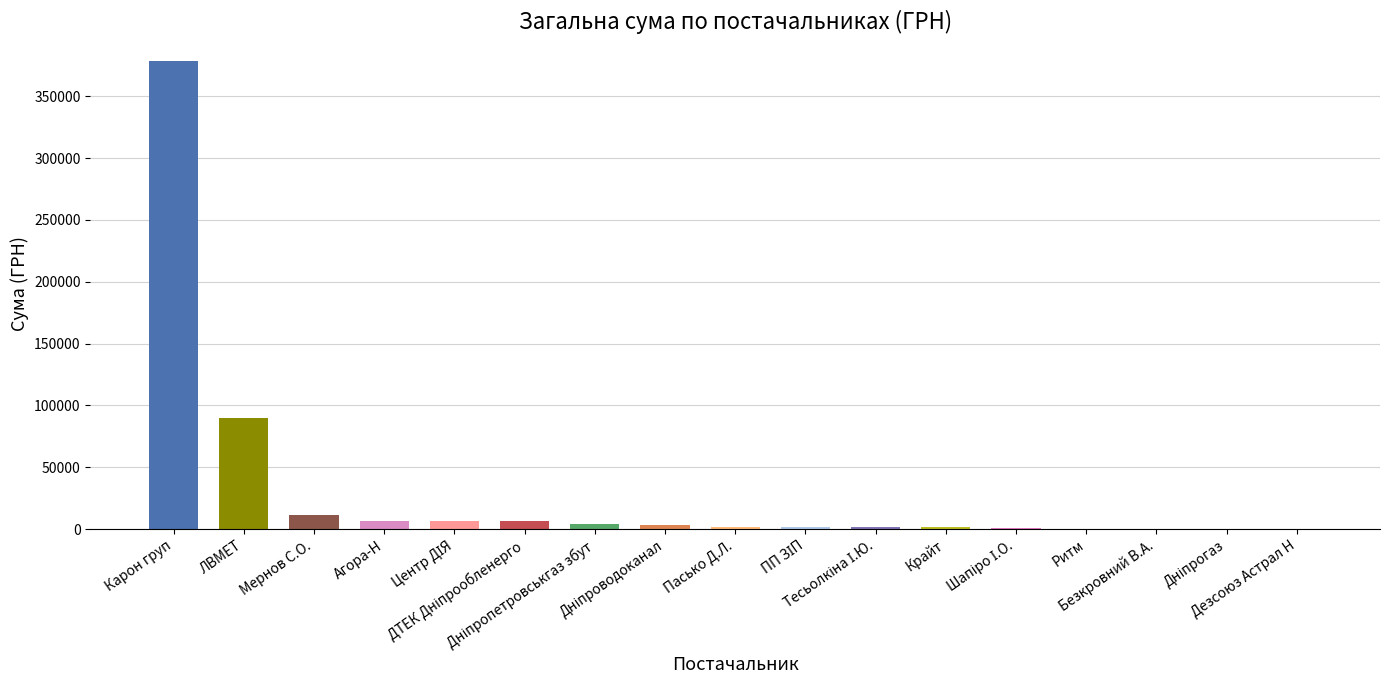

What is the maximum value shown in the chart?

378686.5